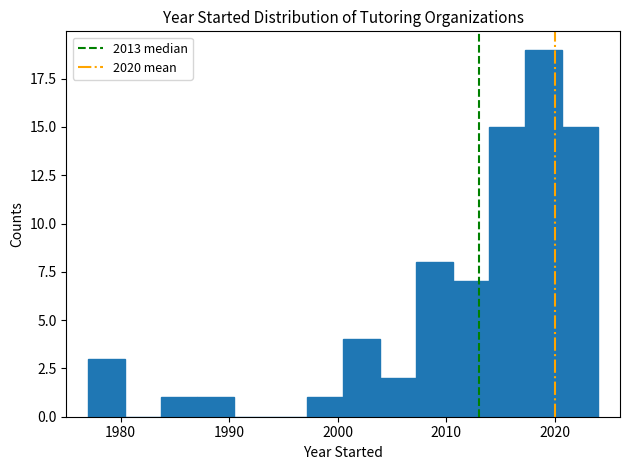

Around what value on the x-axis is the tallest bar? Give the approximate position of its centre, as read against the axis.

2019